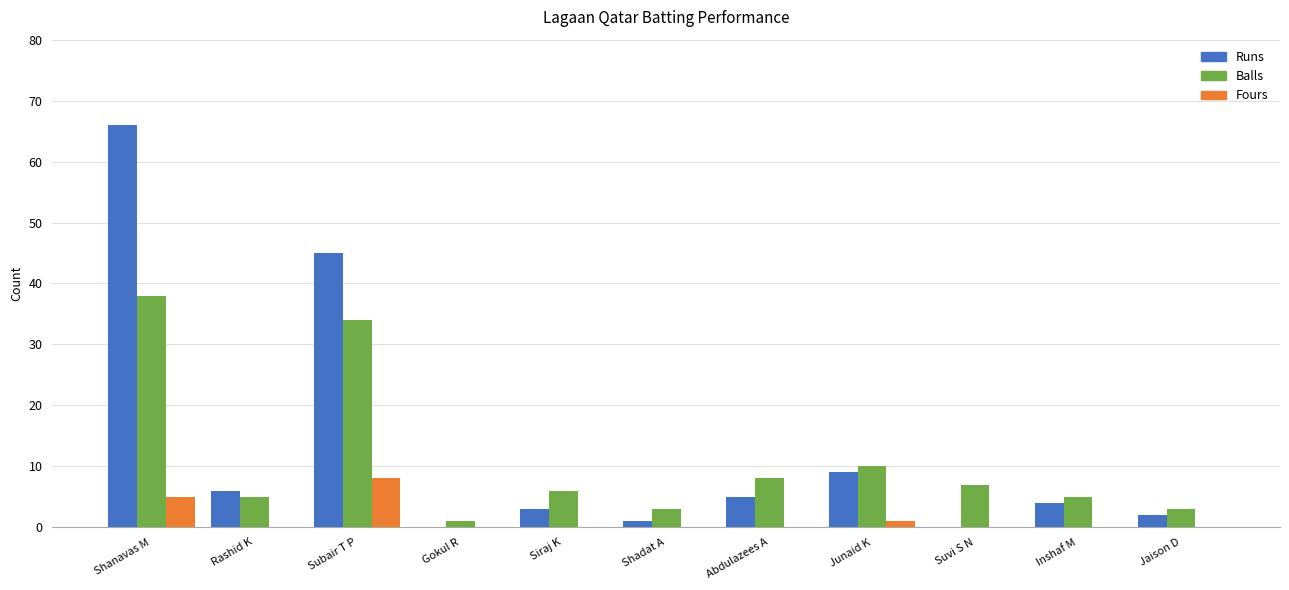

Where is Balls nearest to the value 19?

Junaid K